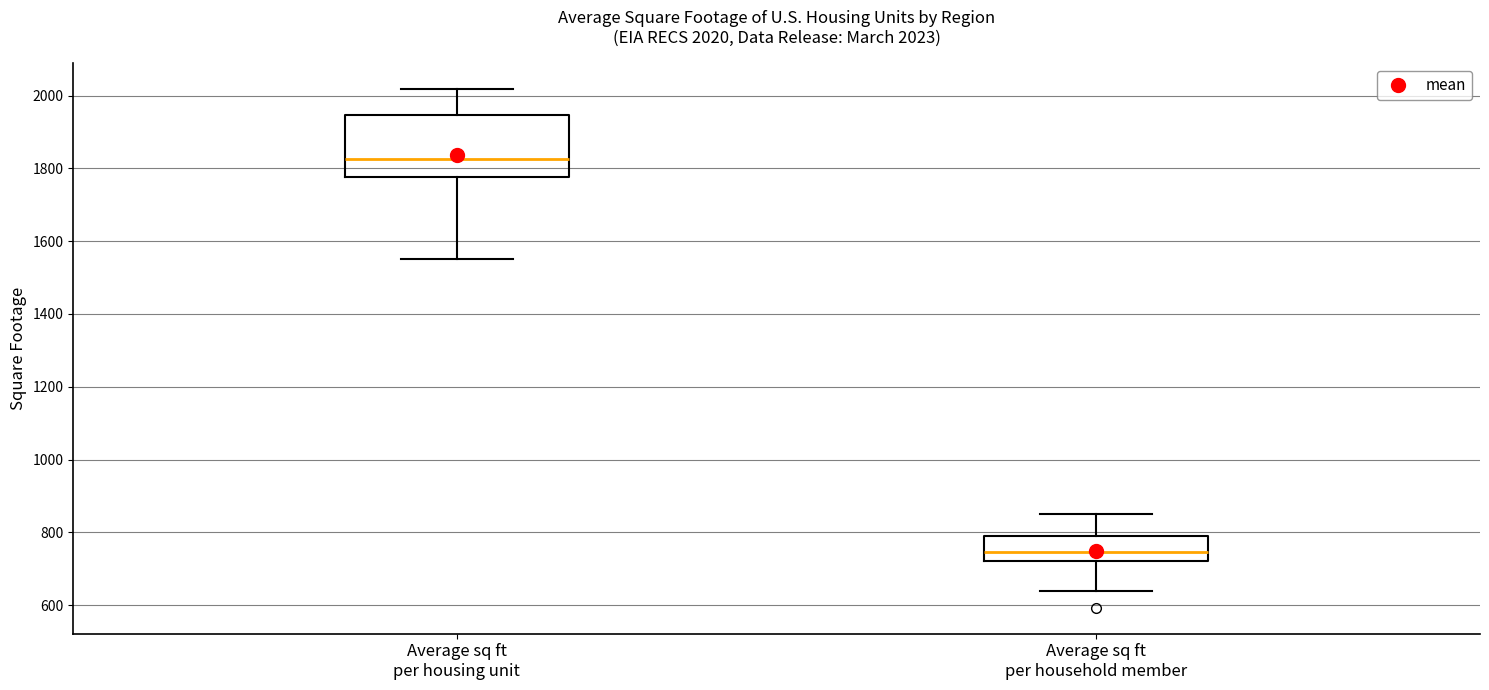

Which box's median line is the highest?

Average sq ft per housing unit